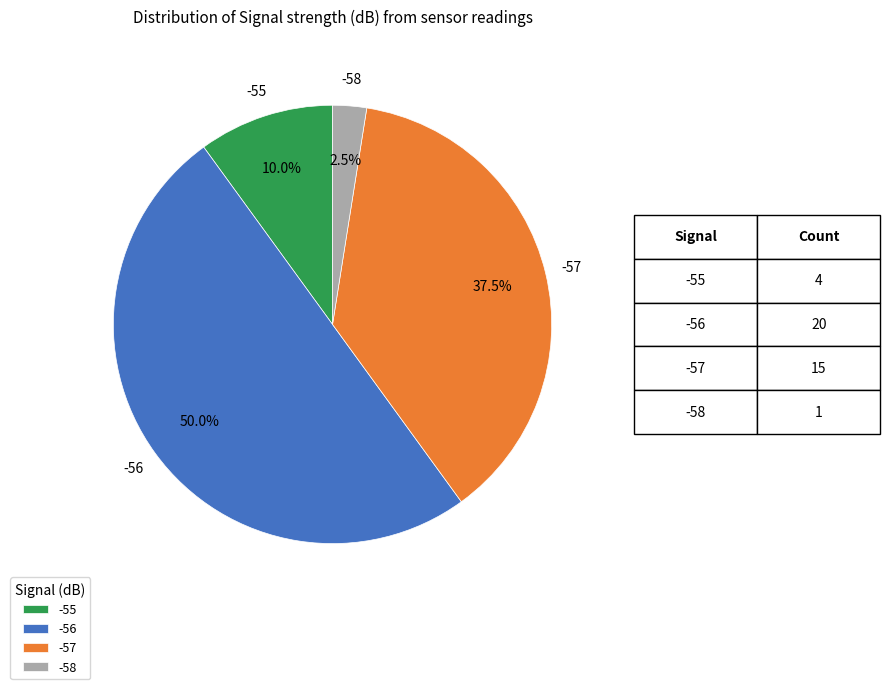

Which has a higher value, -58 or -56?

-56